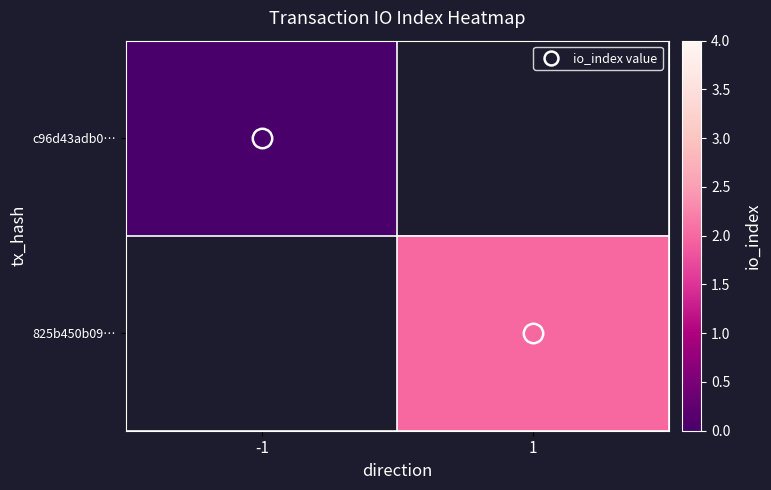

Which label corresponds to the largest value in the chart?

1